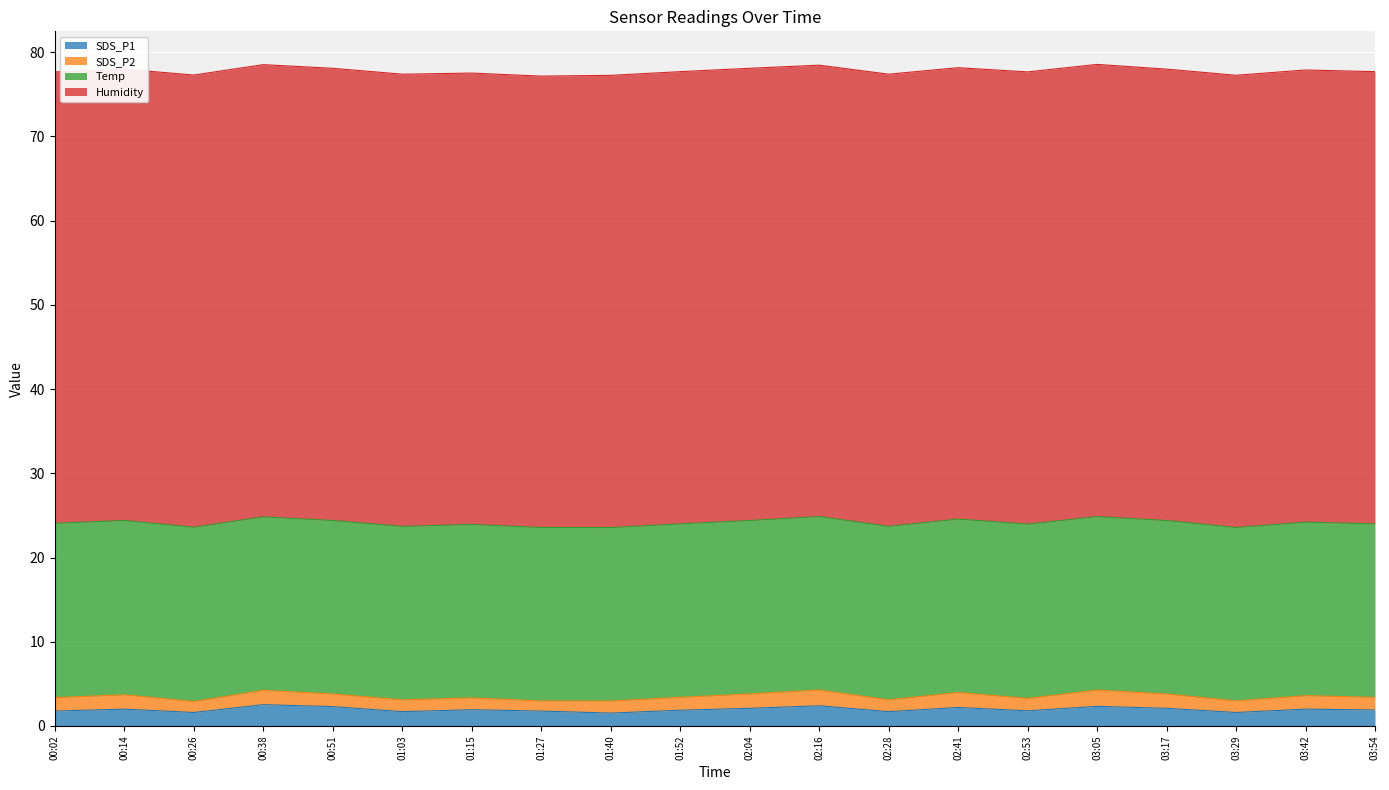

At how many categories does at least one series exceed 43?

20